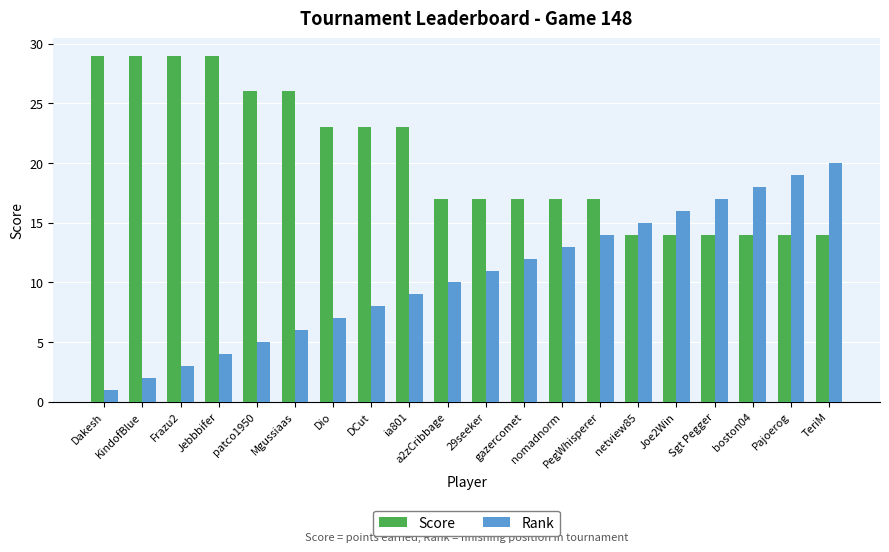

How many bars are there in total?

40